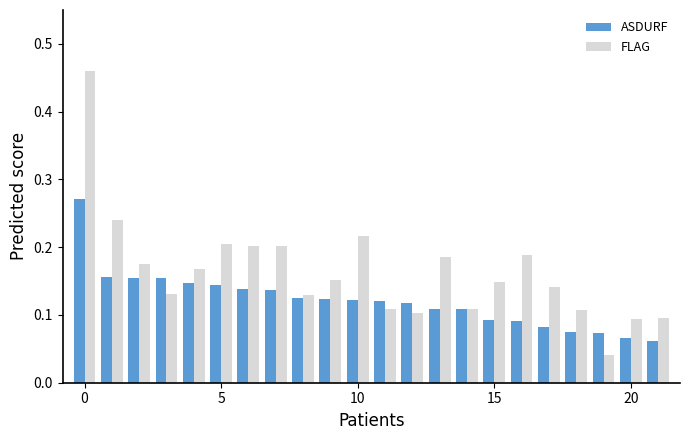

Rank the series by their maximum value, from highest to lowest.

FLAG, ASDURF